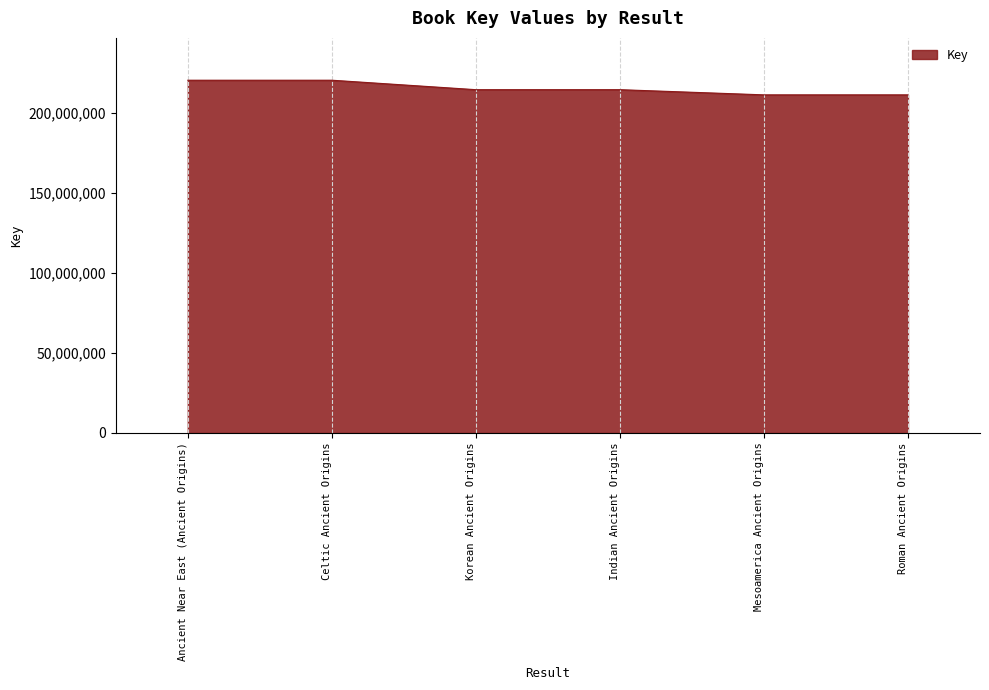

Is it true that the value at Mesoamerica Ancient Origins is 343636158?

False